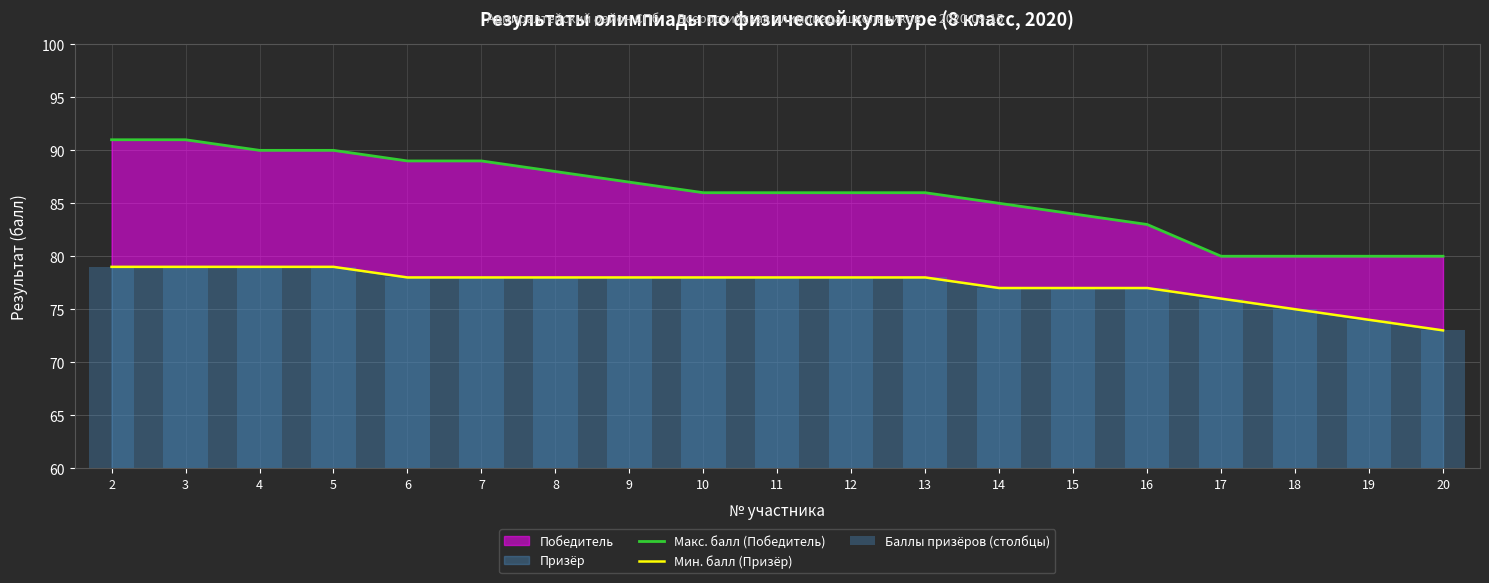

The value of Макс. балл (Победитель) at 12 is 86. True or false?

True